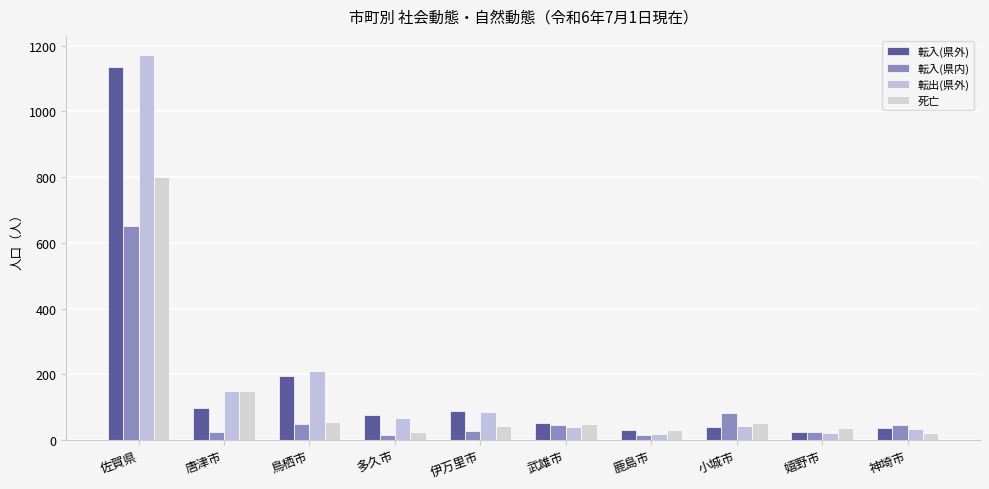

At which category is the sum across all series the highest?

佐賀県